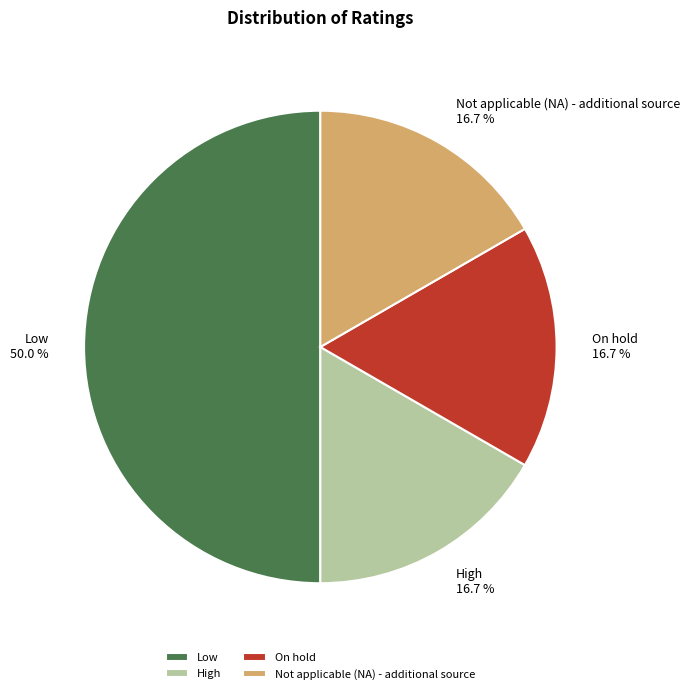

To the nearest percent, what is the average slice percentage?

25%